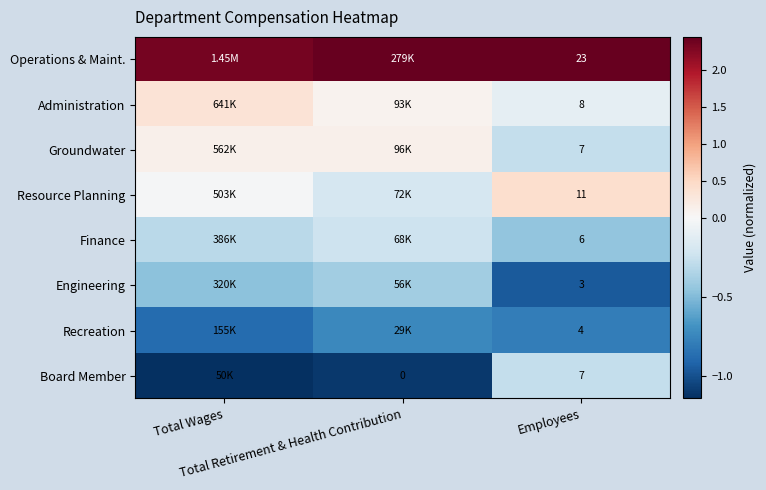

Which category has the highest value in the Administration series?

Total Wages